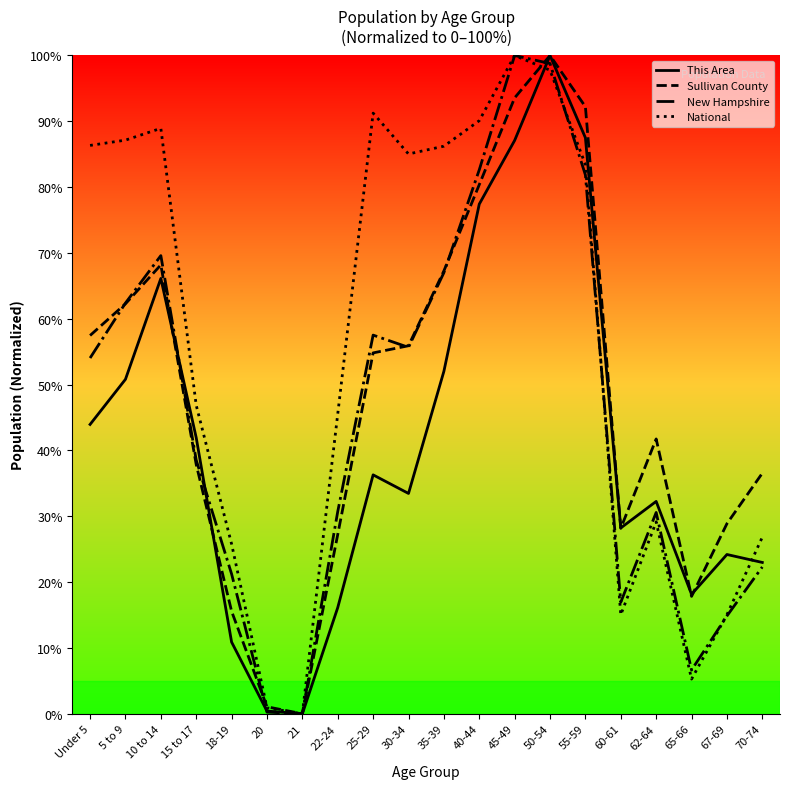

How many values in the Sullivan County series exceed 54?

10